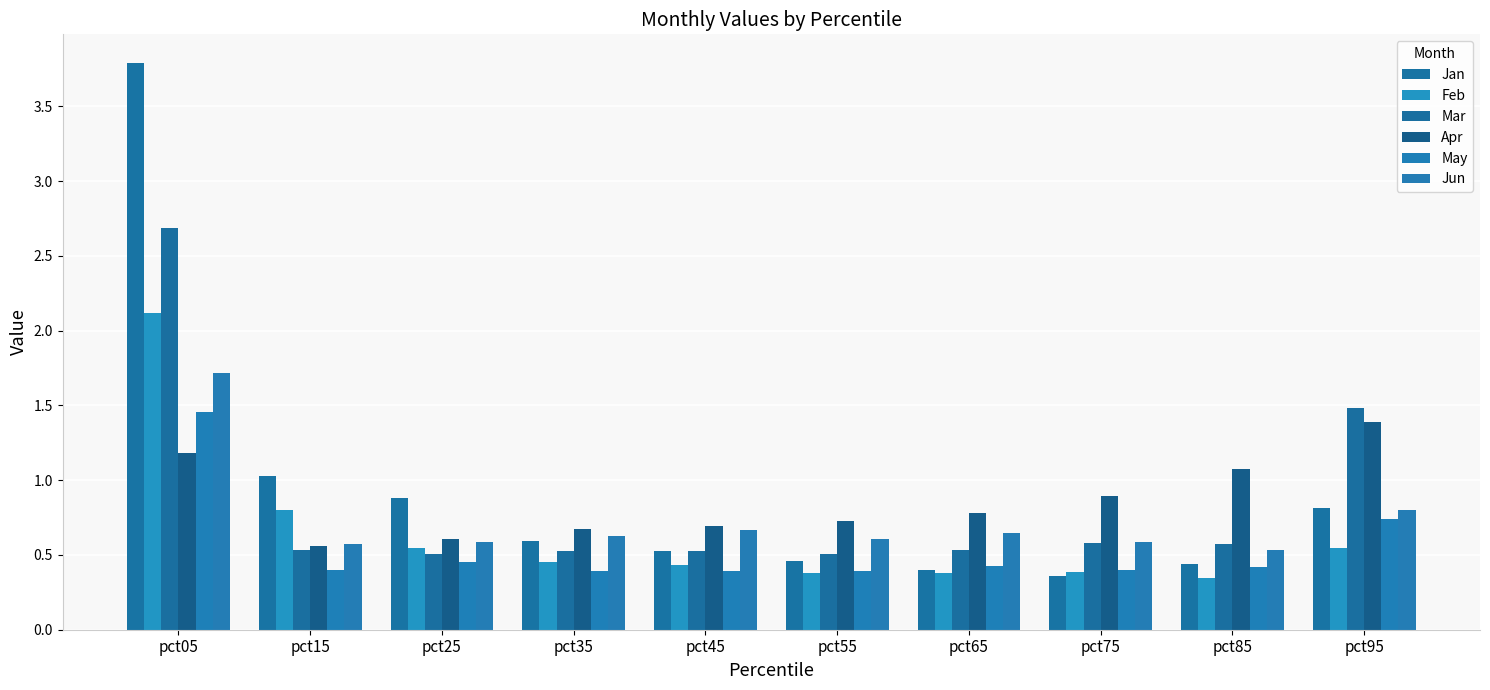

What is the value of the Jan bar at the 3rd from the left?

0.9